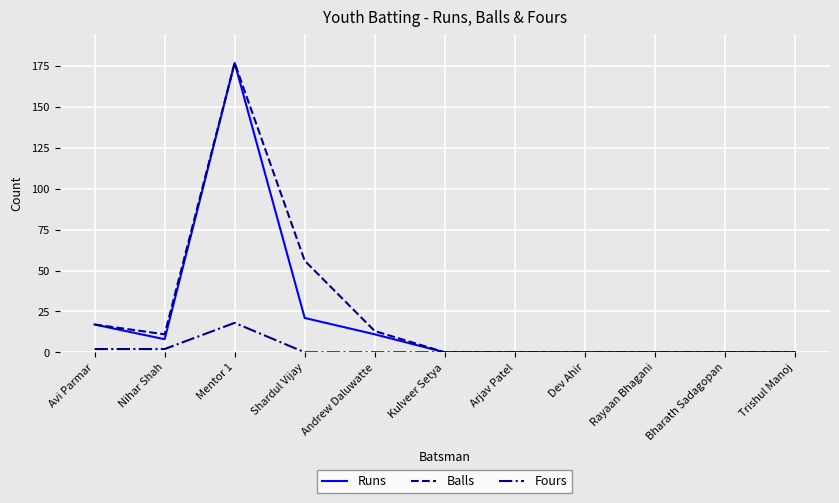

At how many categories does at least one series exceed 81?

1